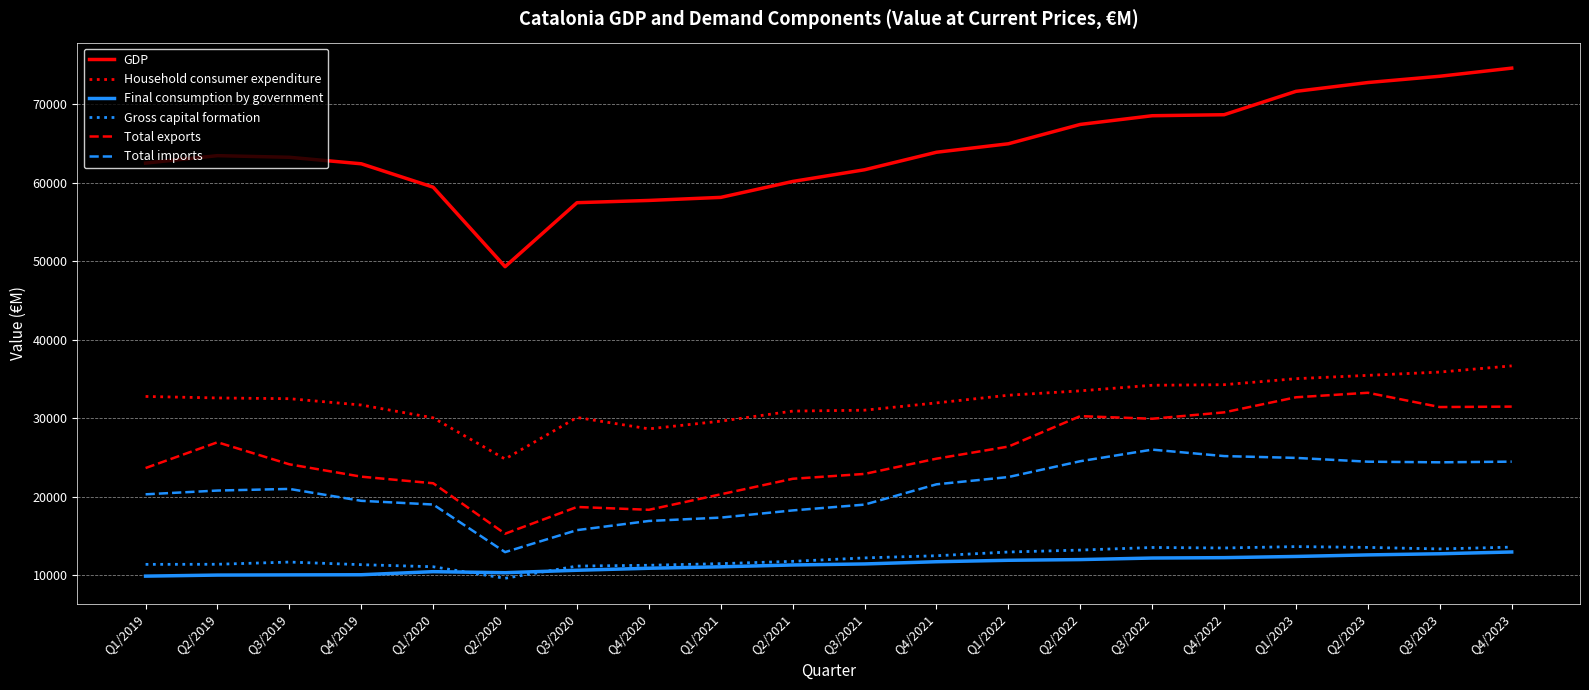

True or false: Final consumption by government and Total exports intersect in this chart.

False